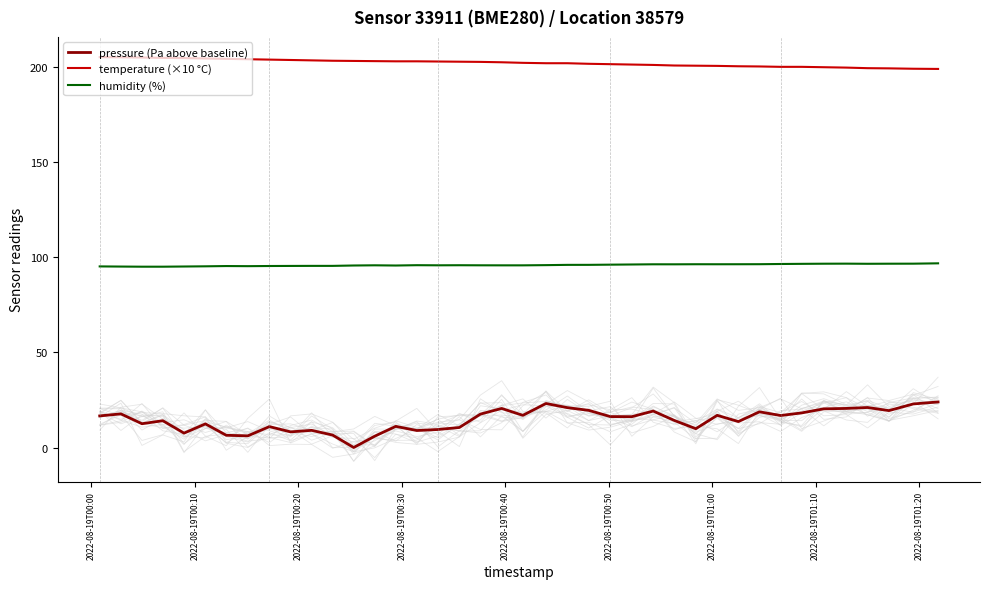

True or false: temperature (×10 °C) and humidity (%) intersect in this chart.

False